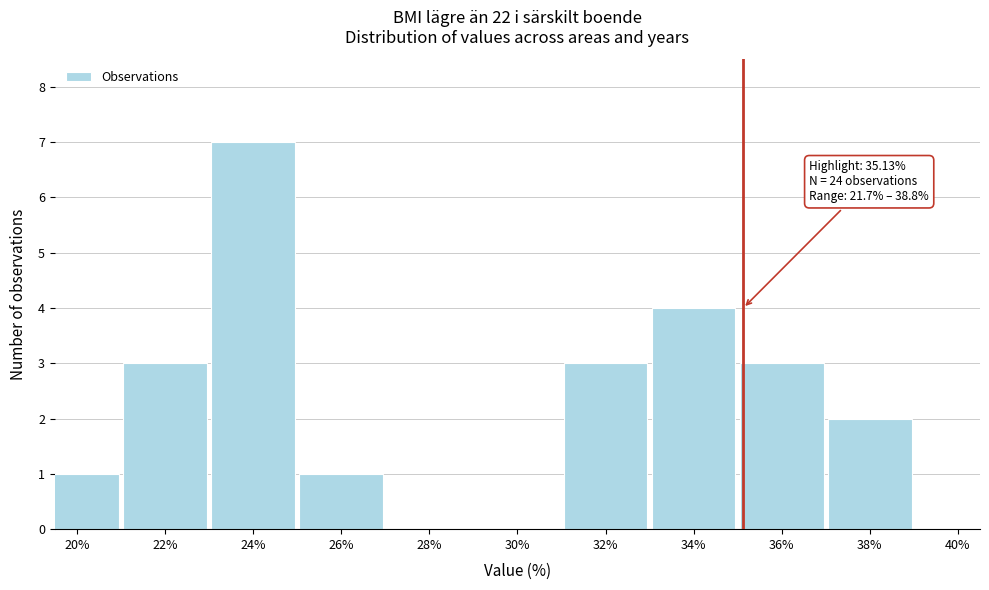

Reading left to right, list all the values displayed in this chart.

20%=1	22%=3	24%=7	26%=1	28%=0	30%=0	32%=3	34%=4	36%=3	38%=2